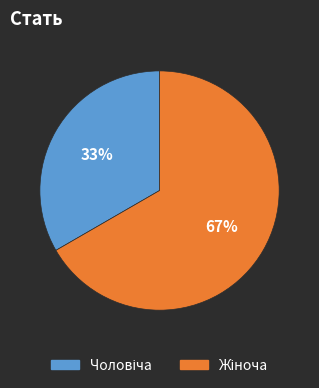

Is there any slice that represents more than half of the pie?

Yes